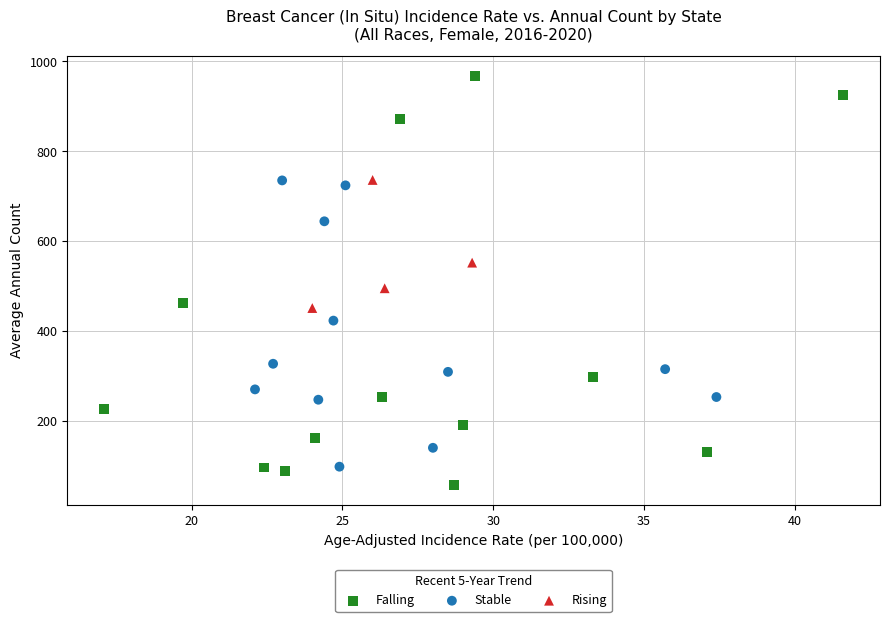

Which series contains the highest Y value?

Falling